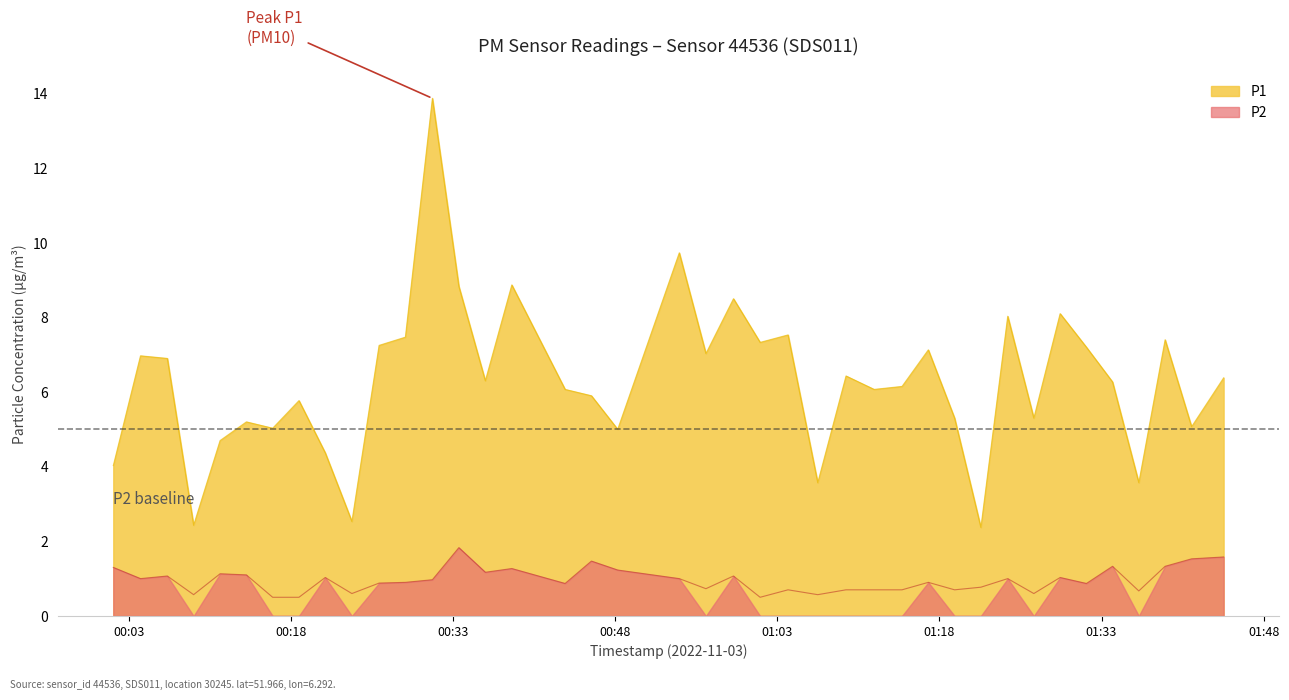

True or false: P2 has more than 1 interior local peaks.

True